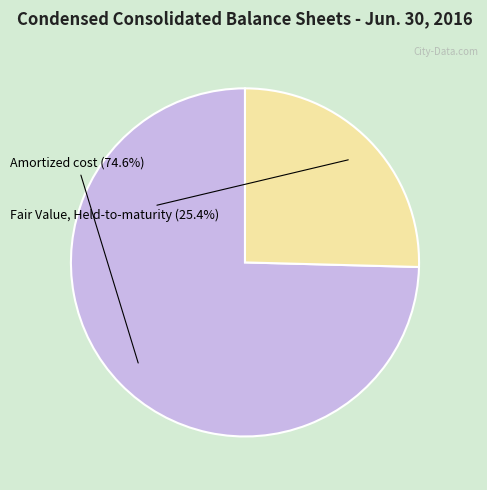

What is the smallest slice in the pie chart?

Fair Value, Held-to-maturity